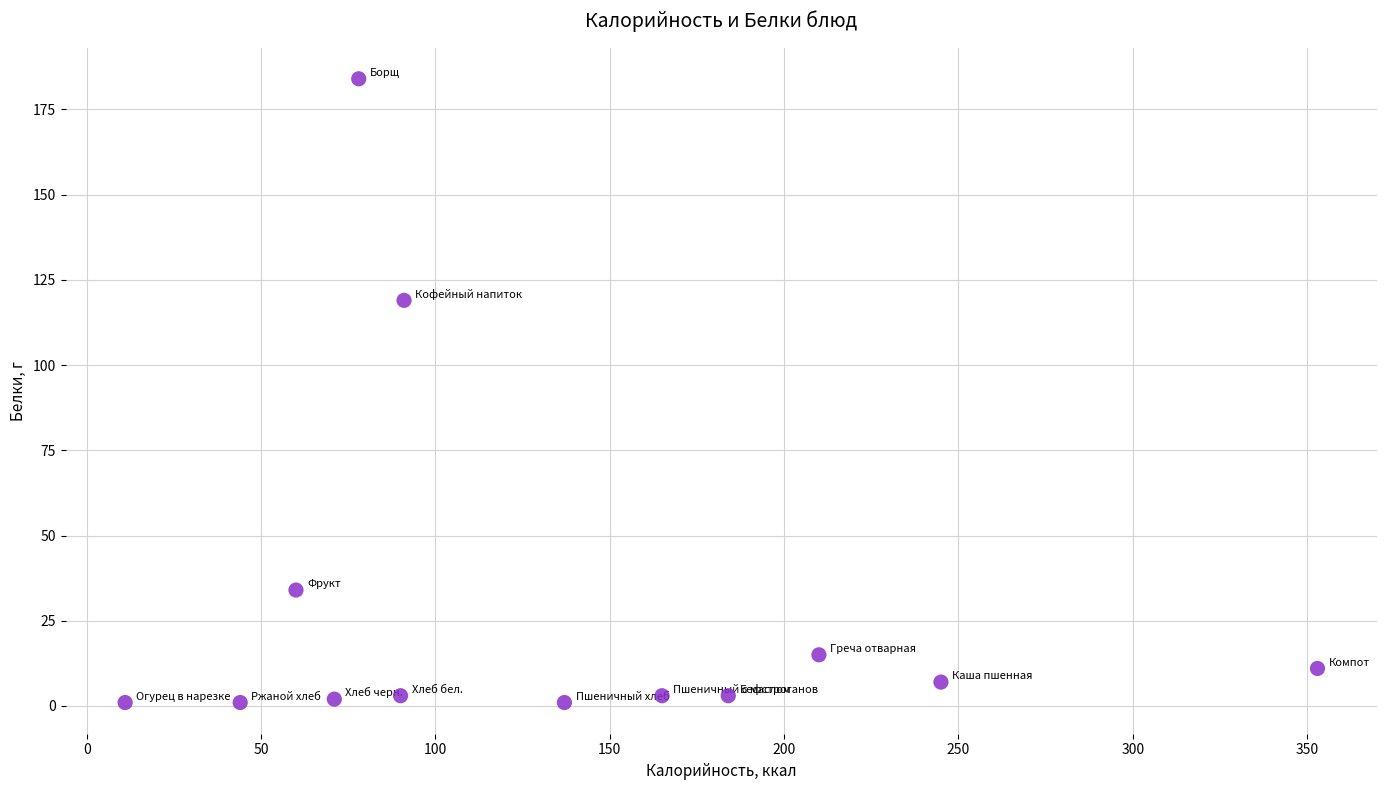

What Y value in the scatter plot is closest to 92?

119